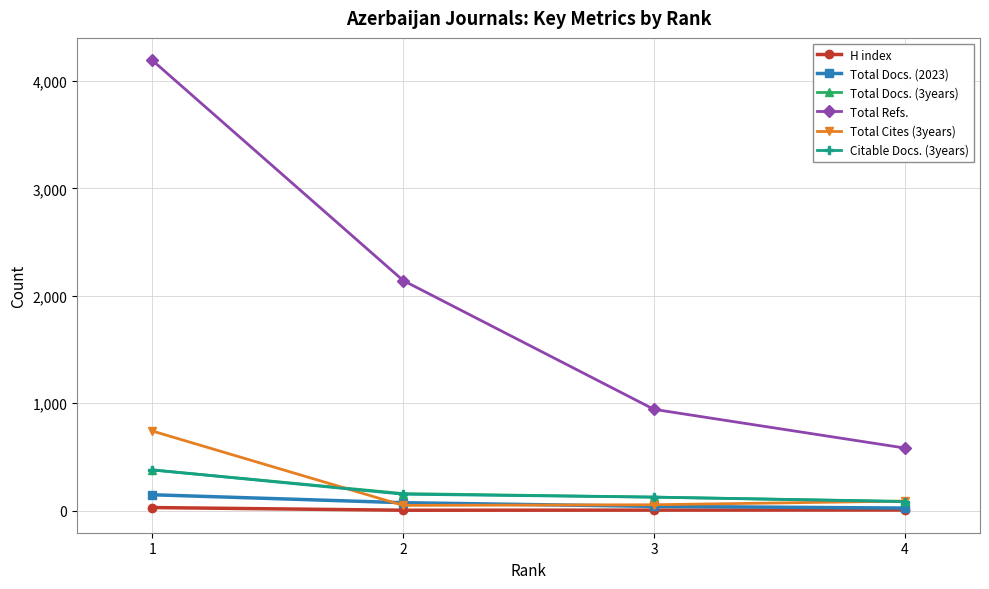

Is the value of Total Cites (3years) at 2 greater than the value of Citable Docs. (3years) at 1?

No